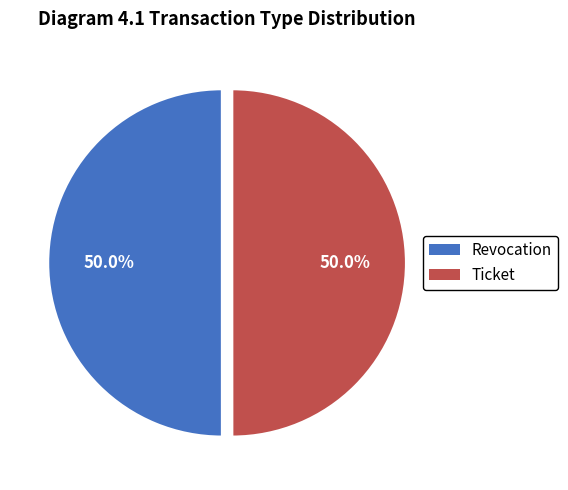

What percentage is NOT represented by Revocation?

50.0%